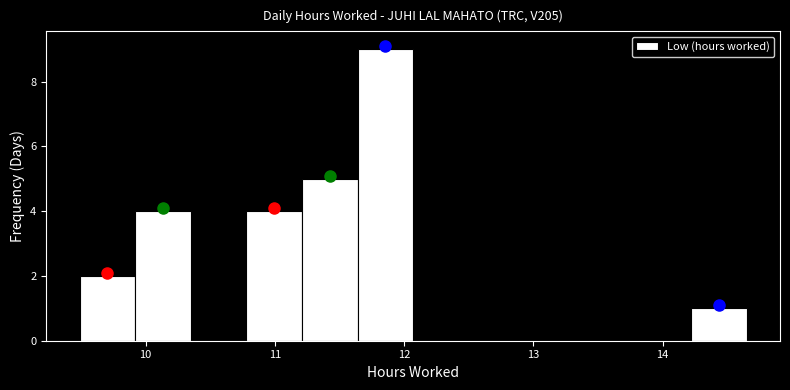

What is the height of the bar covering 9.49 to 9.92 on the x-axis? Neither the bar edges nor the heights are printed on the chart, so give them approximately, as read against the axes.

2